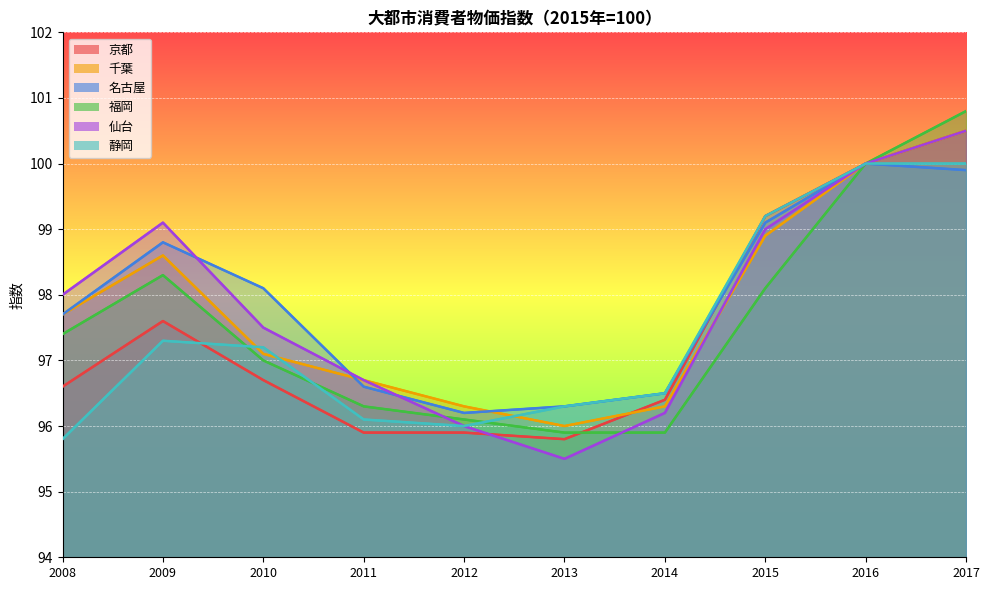

The value of 名古屋 at 2010 is 98.1. True or false?

True